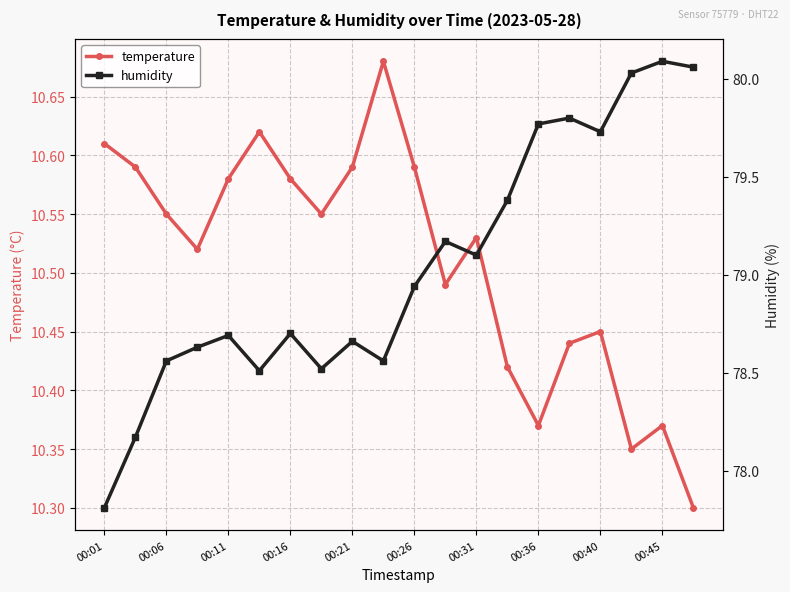

True or false: temperature and humidity intersect in this chart.

False